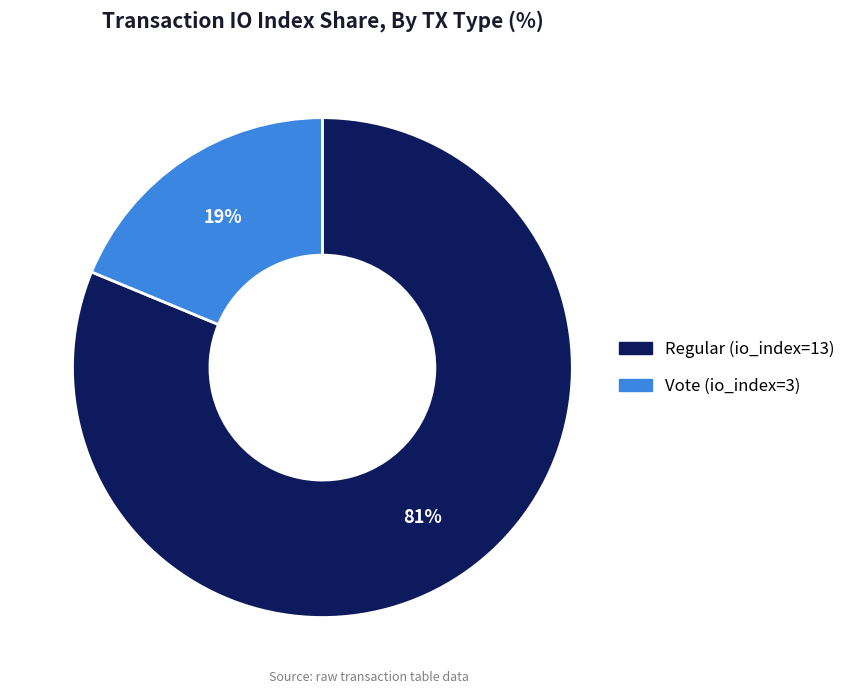

Is it true that Regular (io_index=13) is 94% of the pie?

False